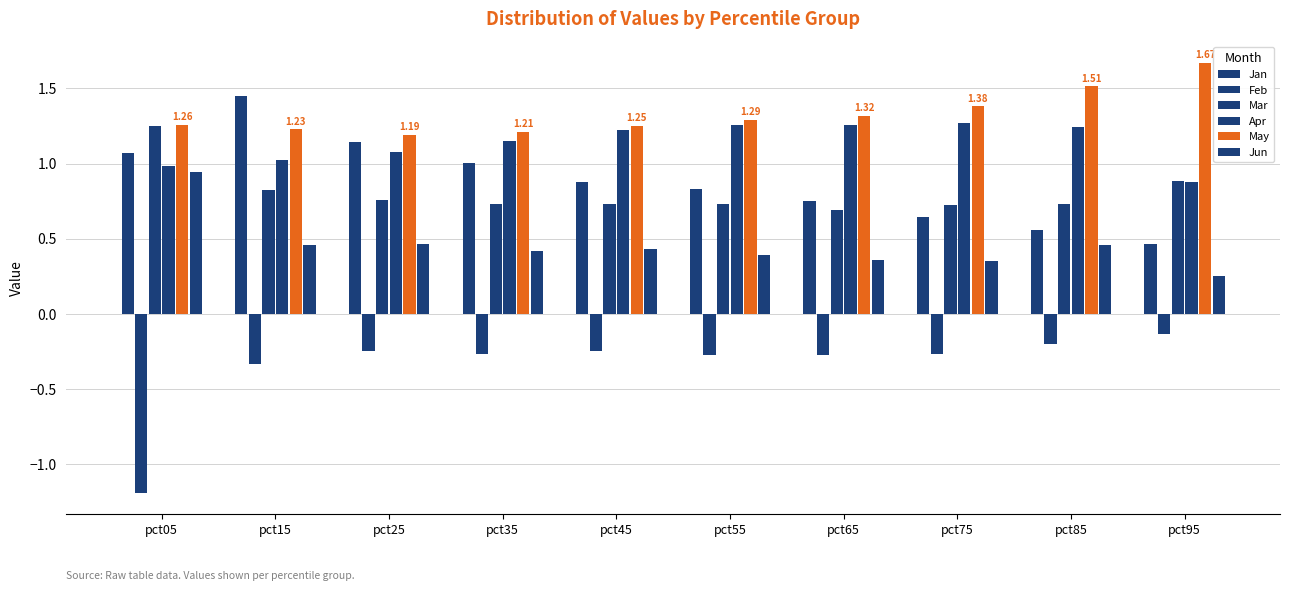

At which category is the sum across all series the highest?

pct15